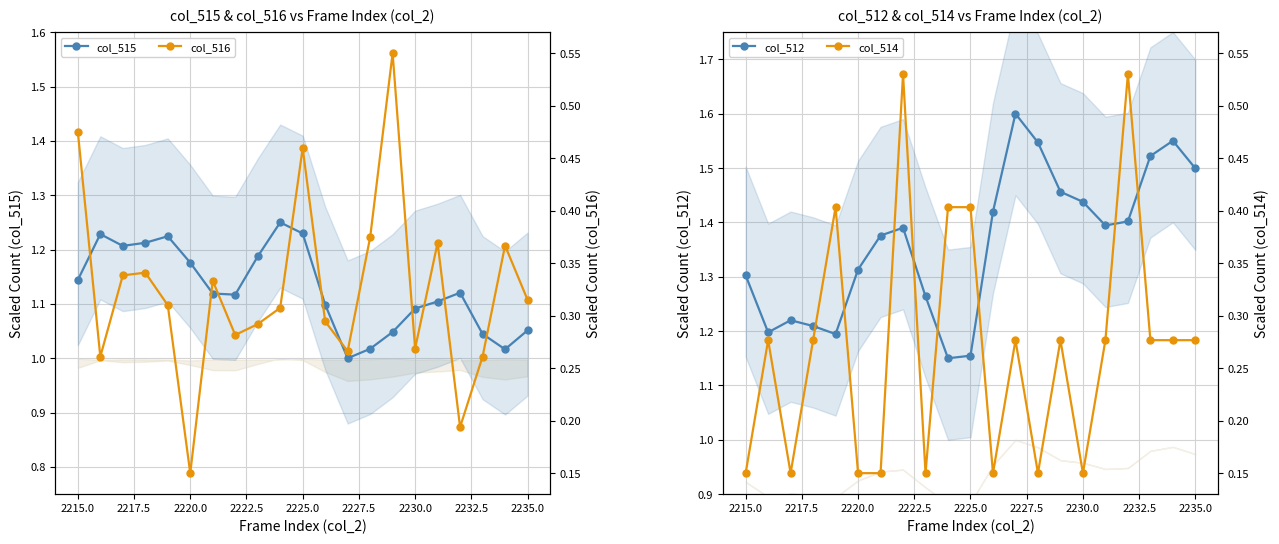

What is the average value of the col_516 series?

0.3